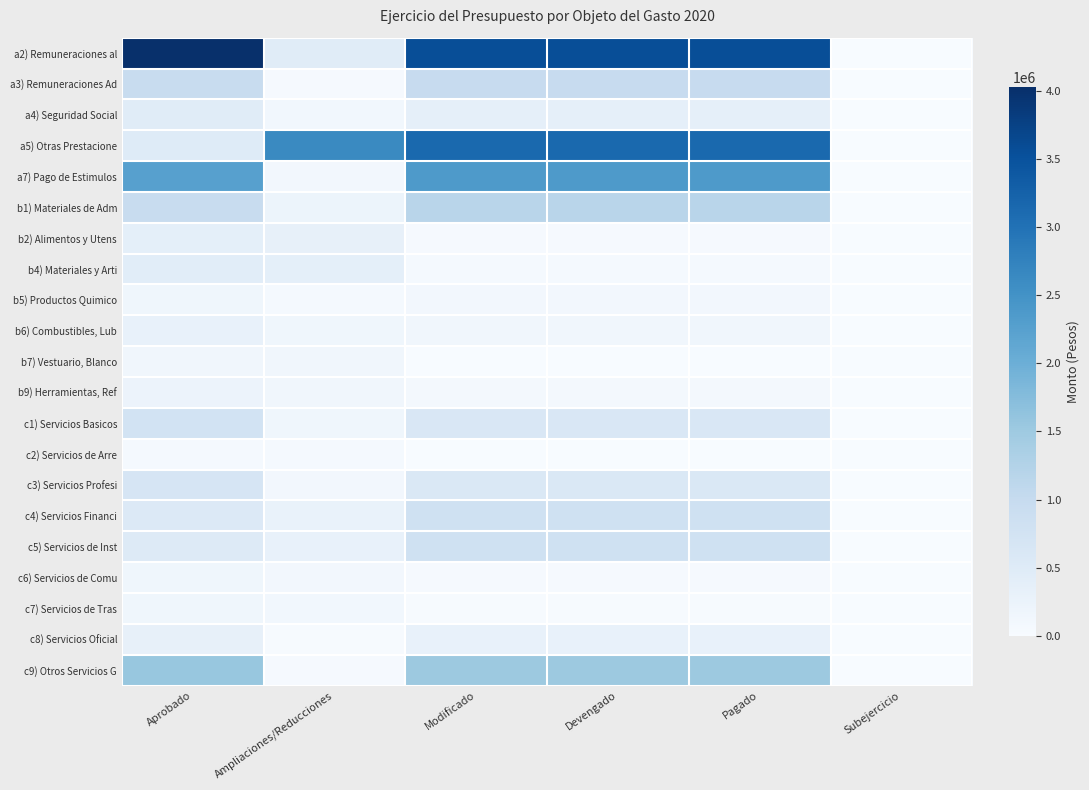

What is the difference between the highest and lowest values at Modificado?

3560818